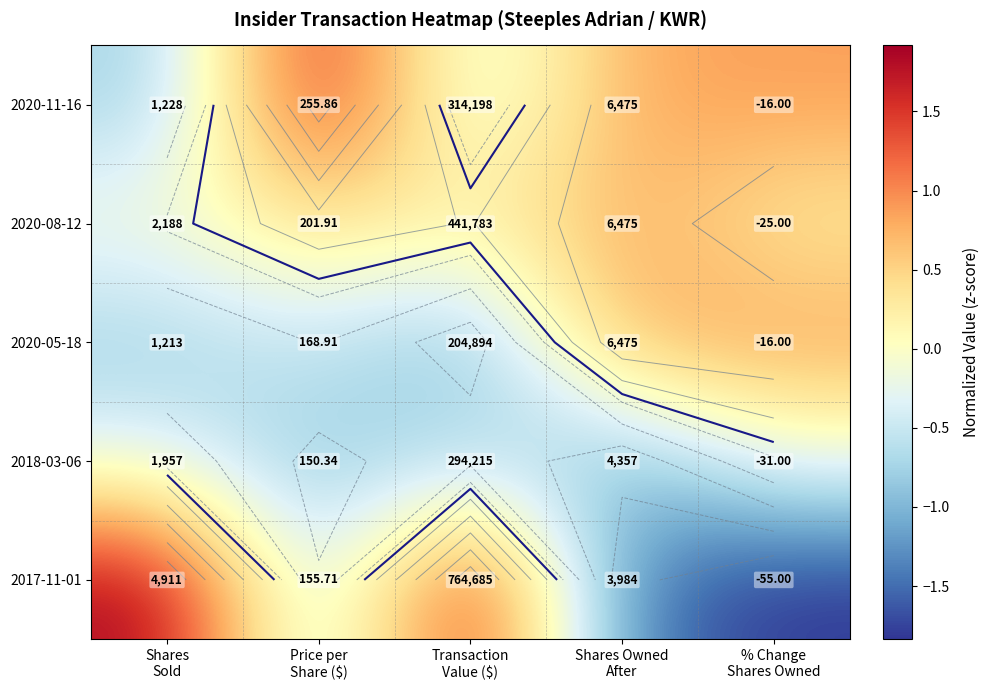

What is the spread (max minus min) of values at Shares
Sold?

2.7